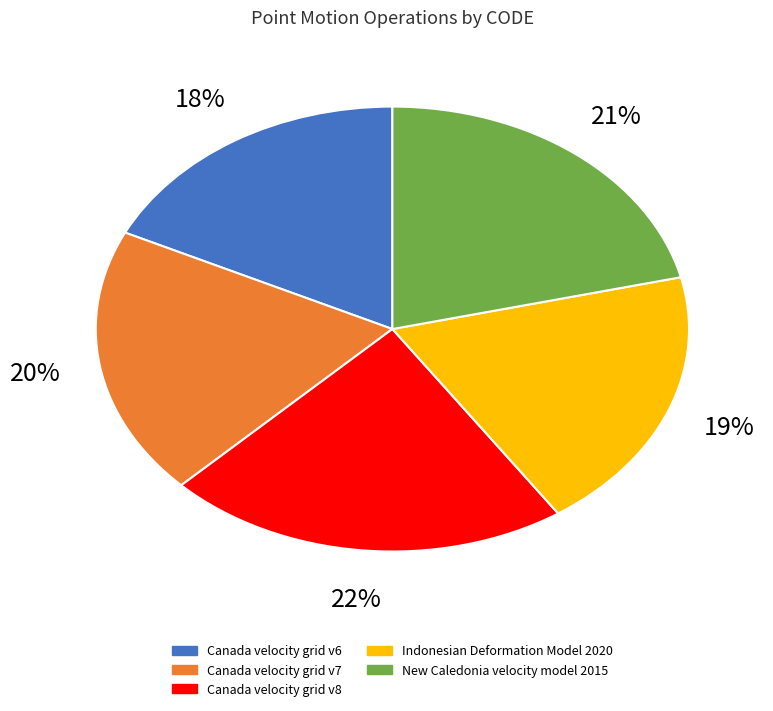

Rank the categories by value from highest to lowest.

Canada velocity grid v8, New Caledonia velocity model 2015, Canada velocity grid v7, Indonesian Deformation Model 2020, Canada velocity grid v6